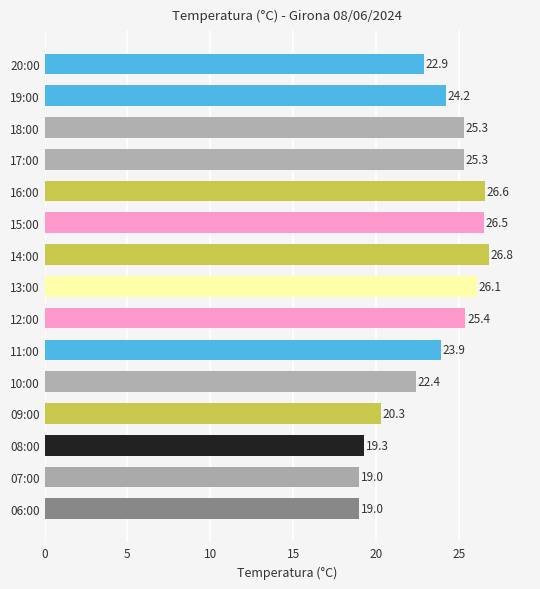

What is the value of the 9th bar from the top?

25.4